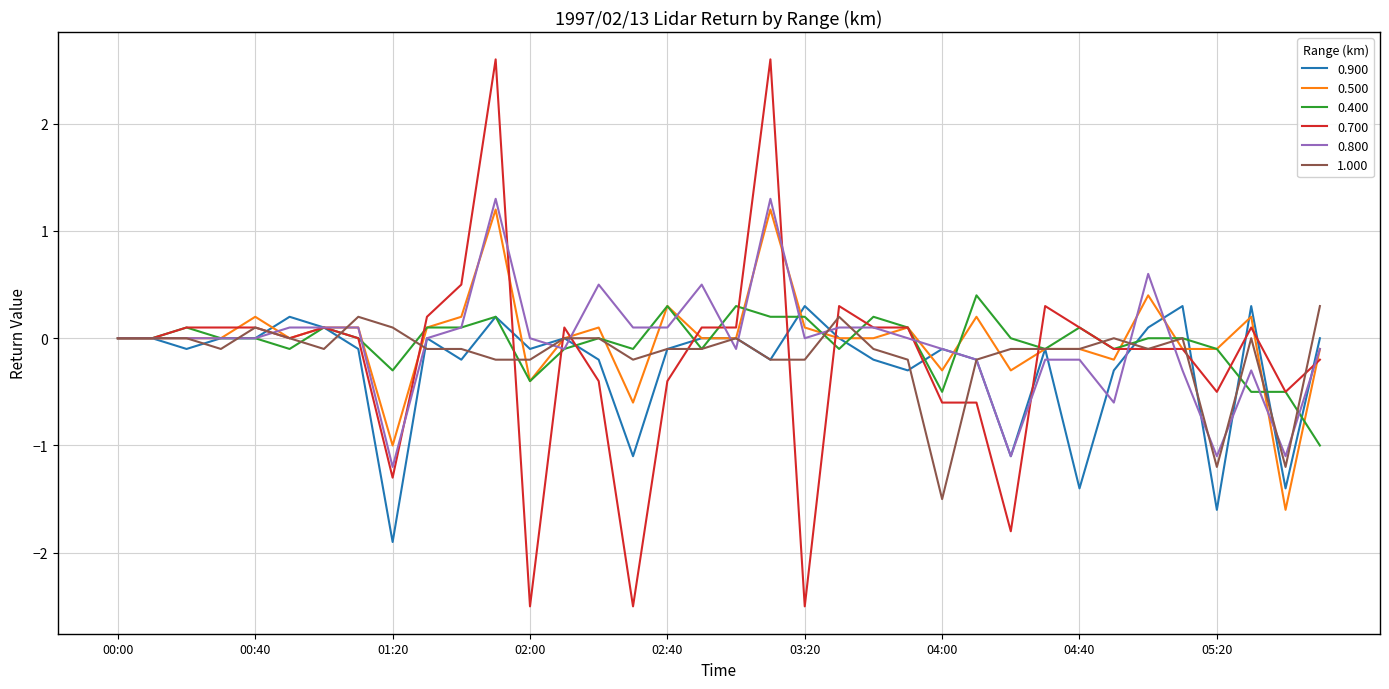

Which series has the largest range (max minus min)?

0.700